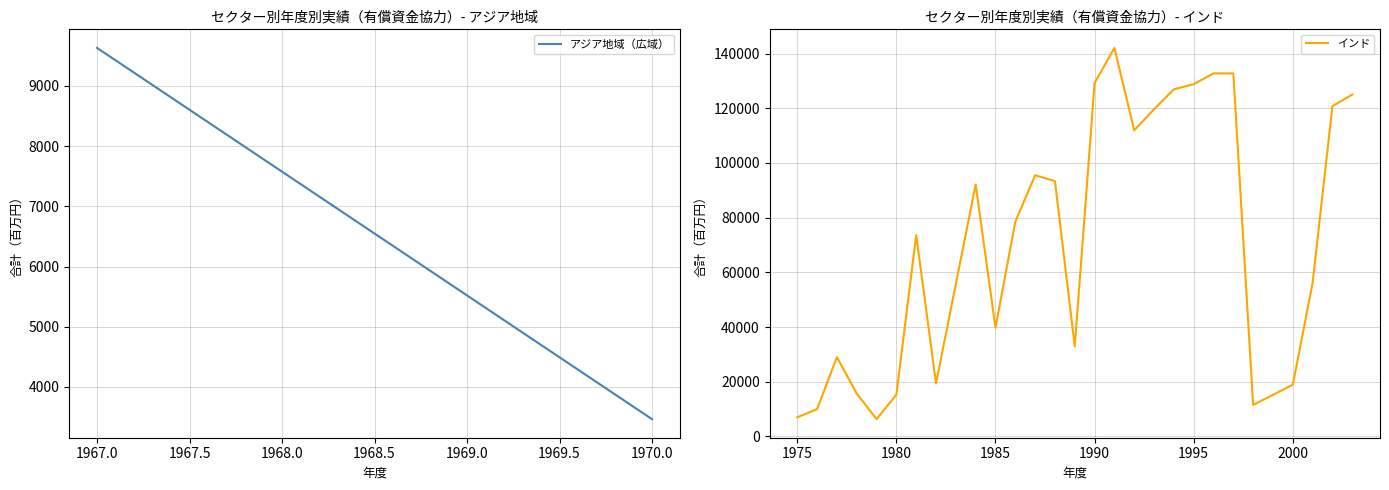

What is the difference between the maximum and minimum values?

135718.8